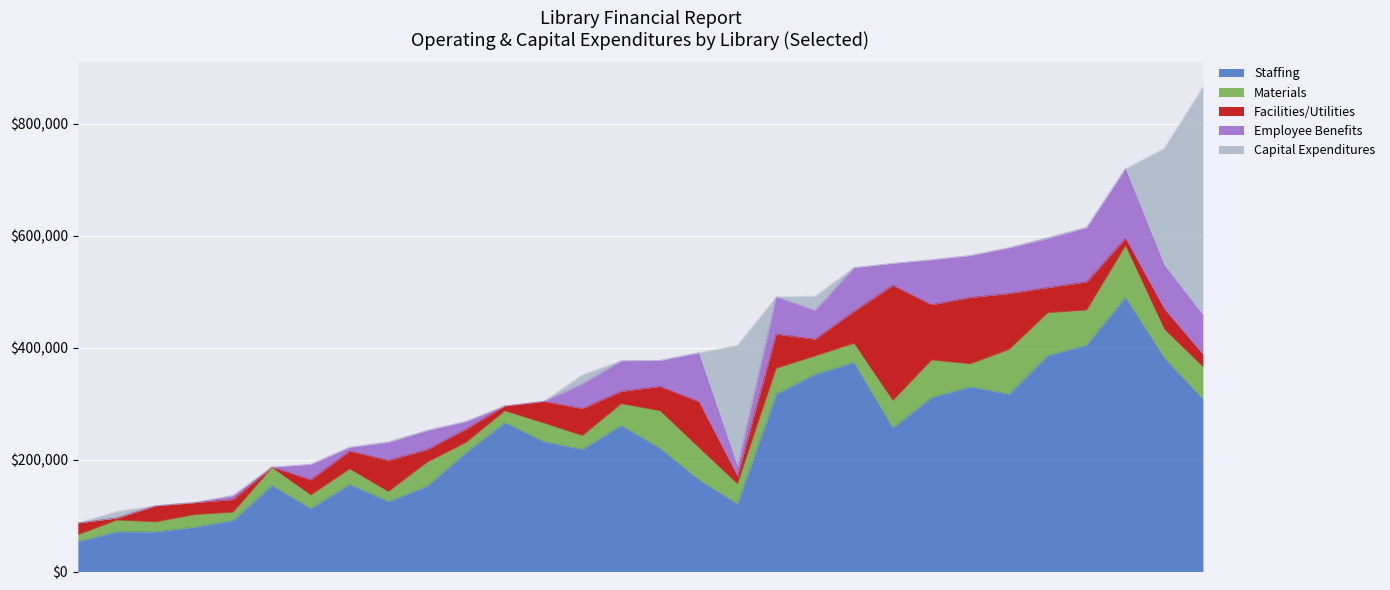

Between Brock Twp and Gravenhurst Public Library, which is larger?

Gravenhurst Public Library